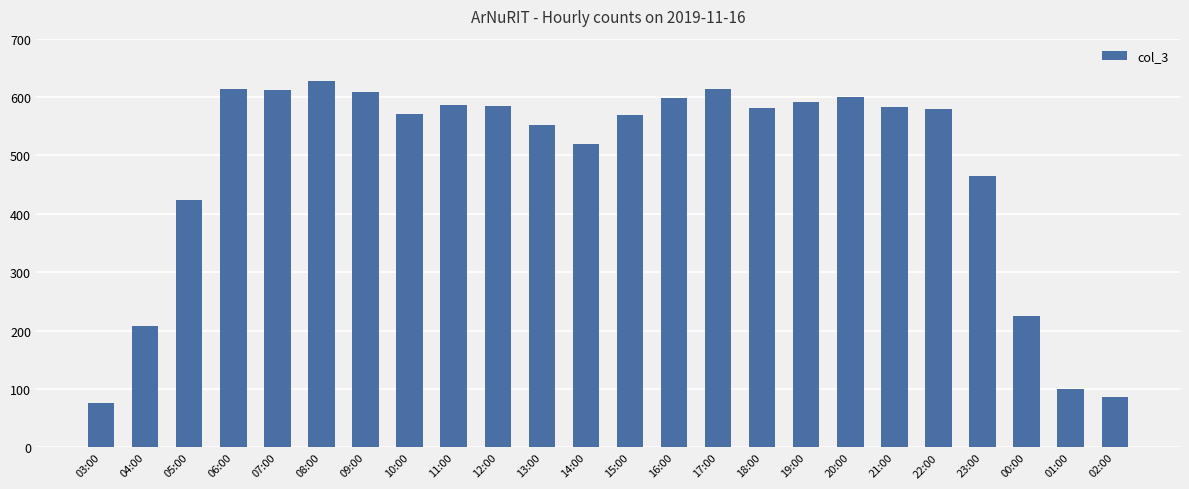

What is the label of the 18th bar from the right?

09:00